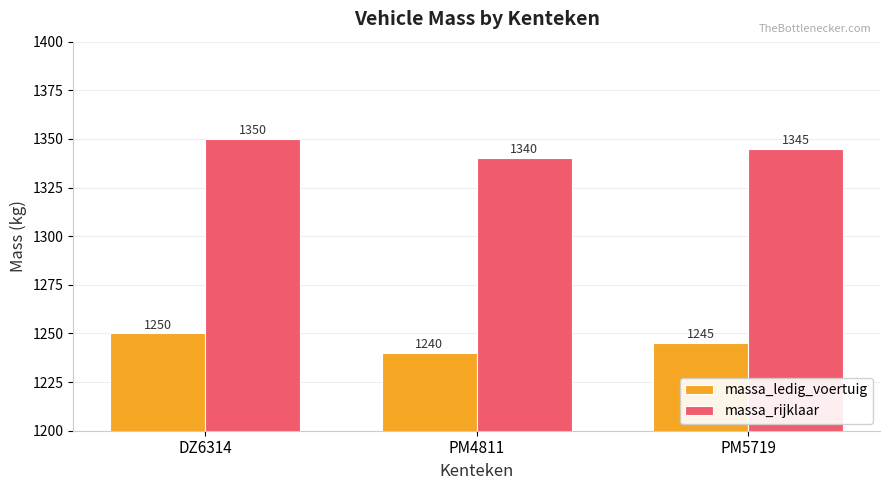

Reading left to right, transcribe all the data shown in this chart.

massa_ledig_voertuig: 1250	1240	1245
massa_rijklaar: 1350	1340	1345